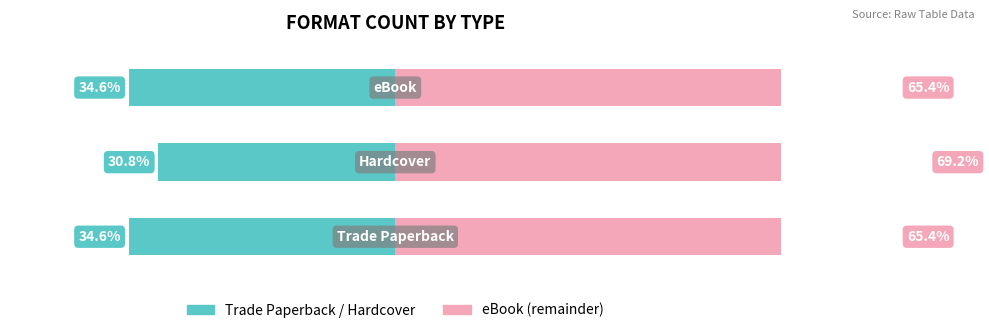

Which has a higher value, eBook or Trade Paperback?

eBook